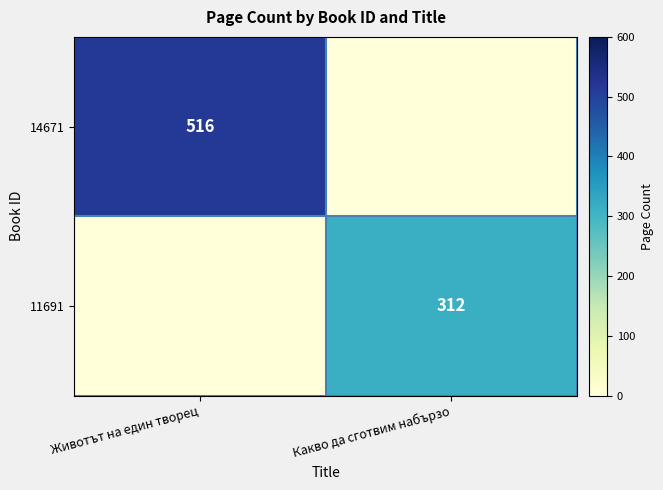

Which has a higher value, Какво да сготвим набързо or Животът на един творец?

Животът на един творец